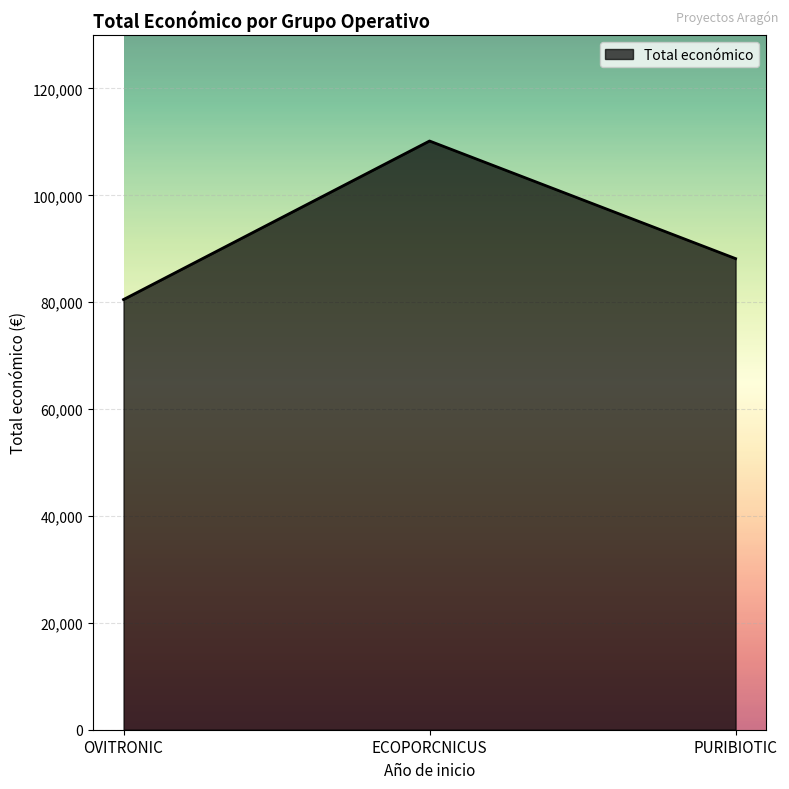

How many lines are shown in the chart?

1